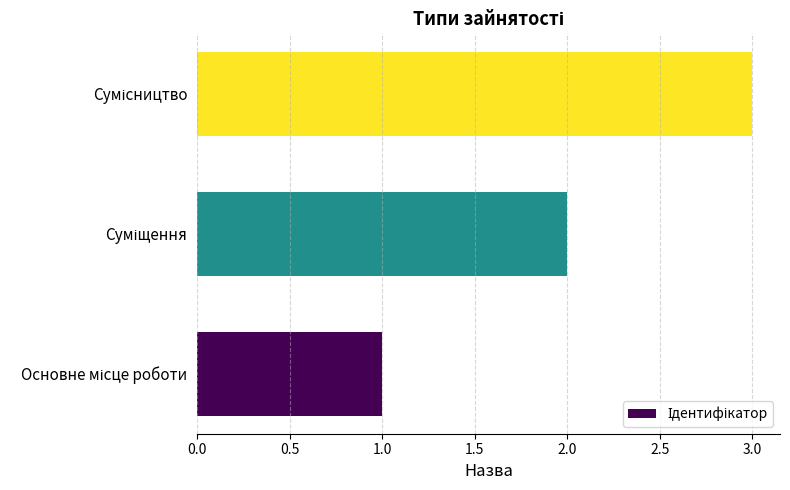

What is the sum of all values?

6